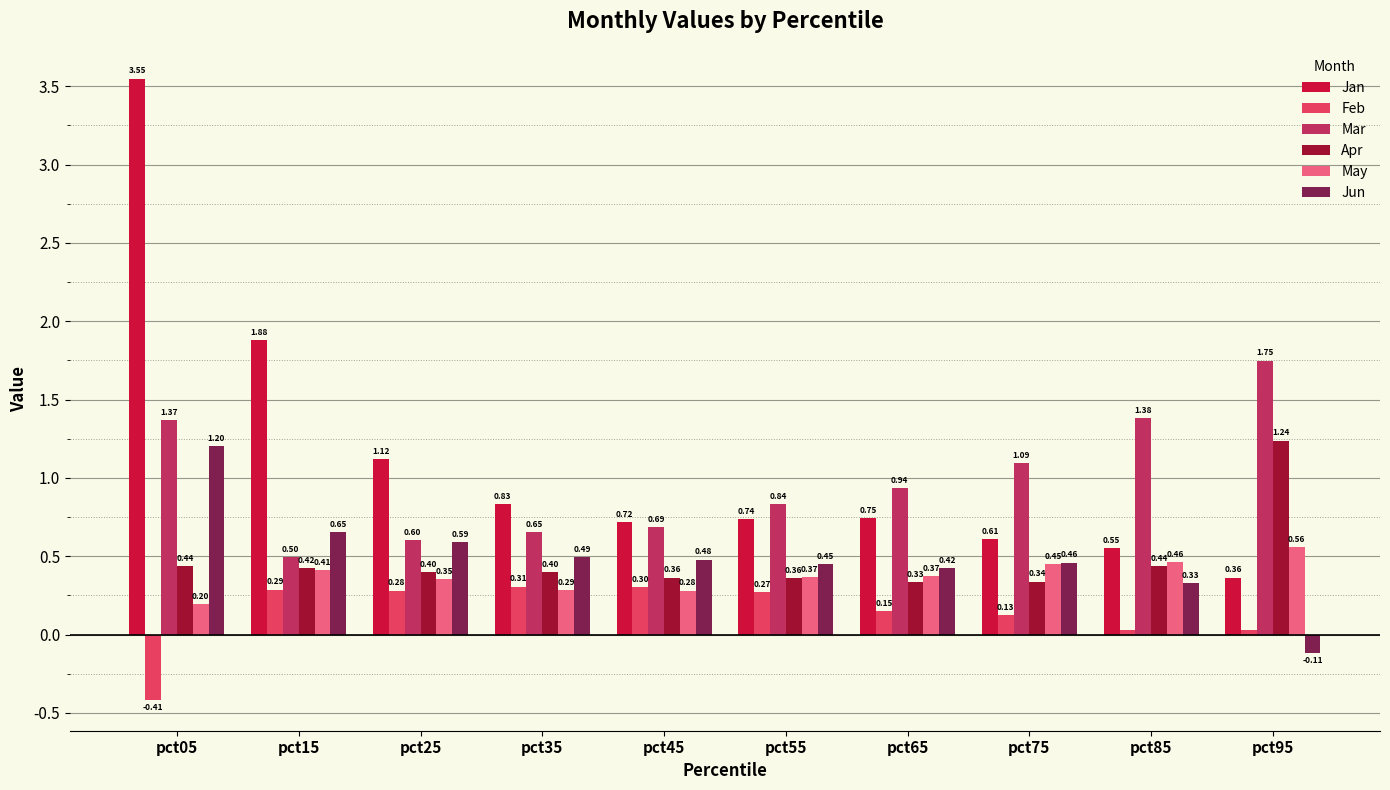

What is the total value across all series at pct85?

3.2